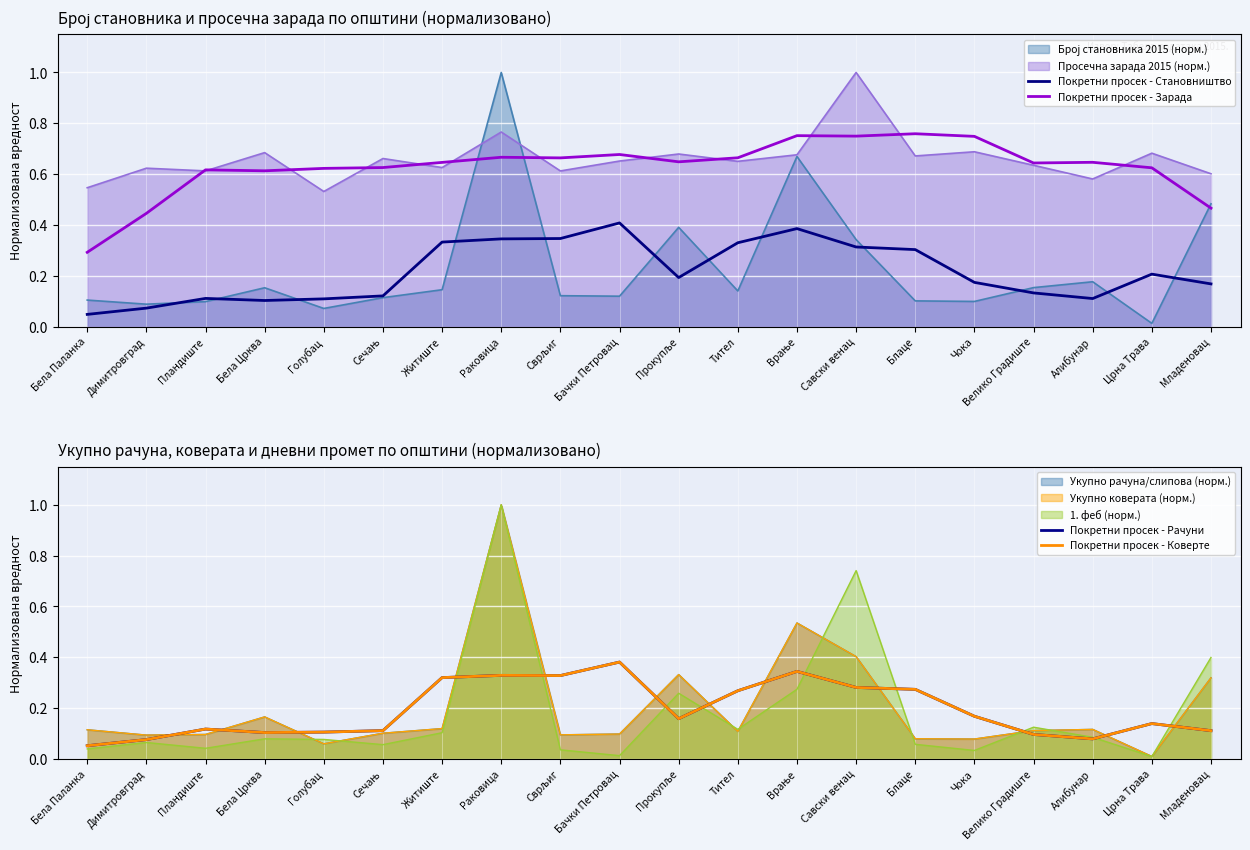

At which label is Покретни просек - Зарада closest to 0?

Бела Паланка